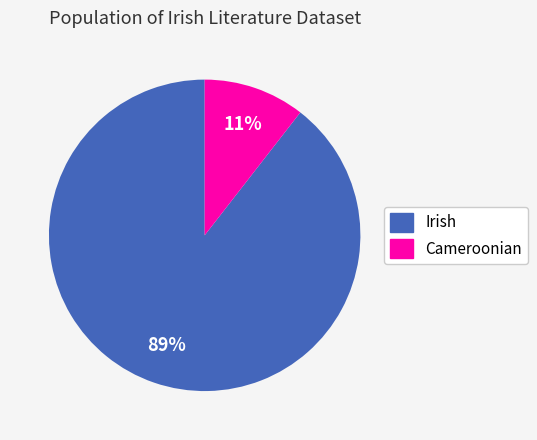

To the nearest percent, what percentage of the pie is Irish?

89%